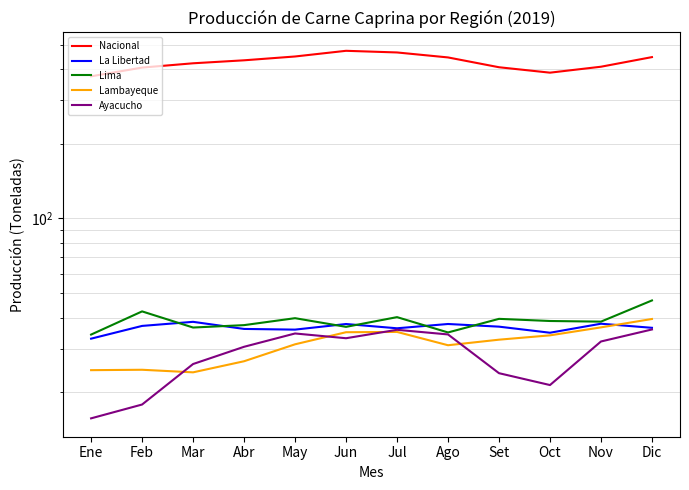

True or false: Lima has more than 2 interior local peaks.

True